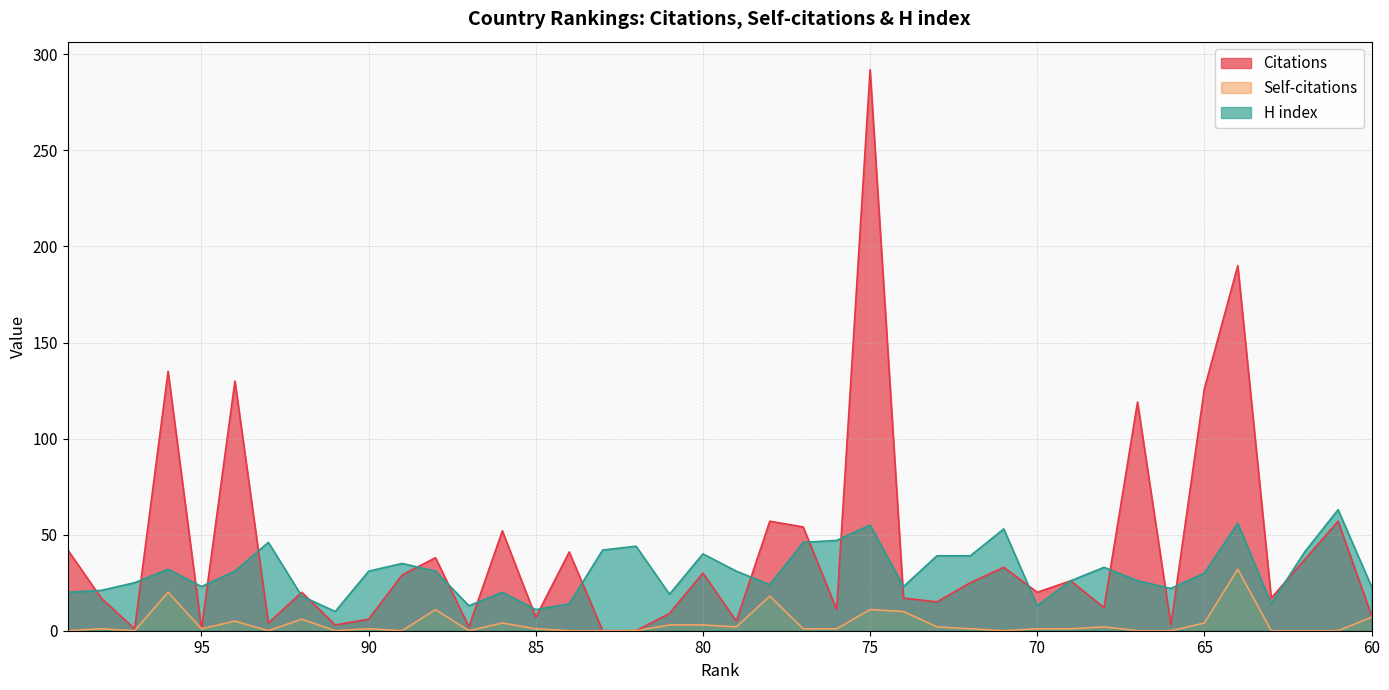

Which series changed the most between 88 and 83?

Citations